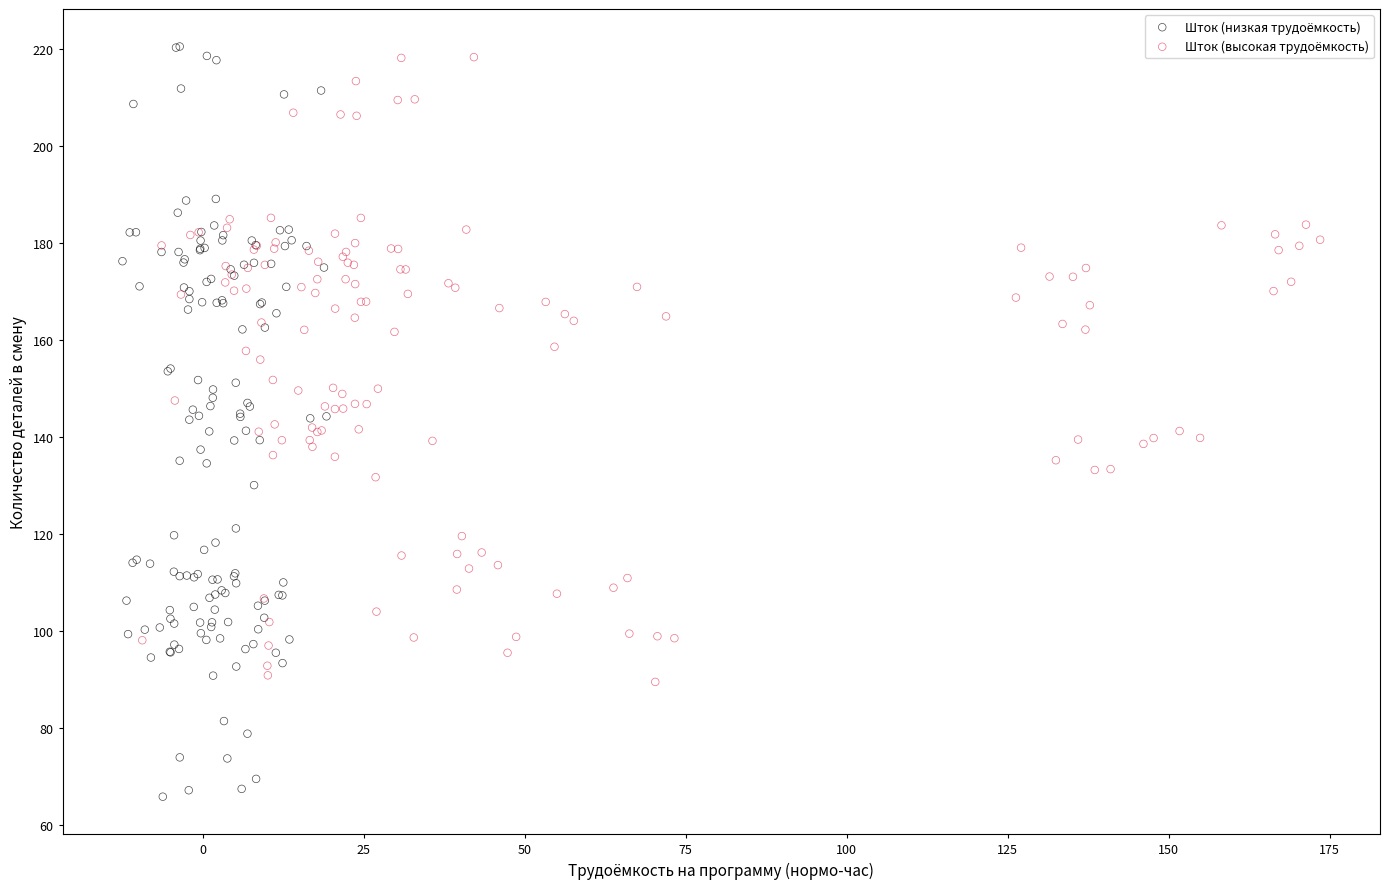

Which series contains the highest Y value?

Шток (низкая трудоёмкость)